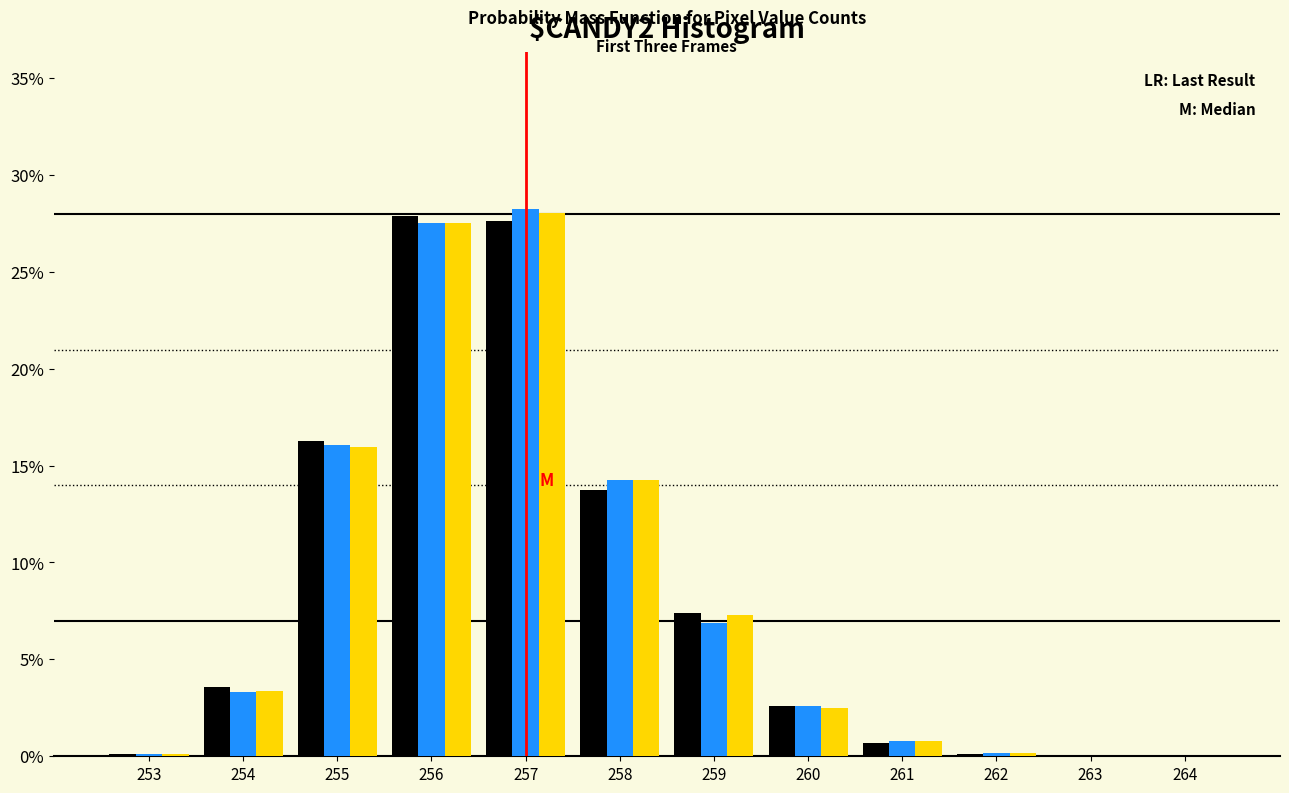

What is the maximum value shown in the chart?

28.2